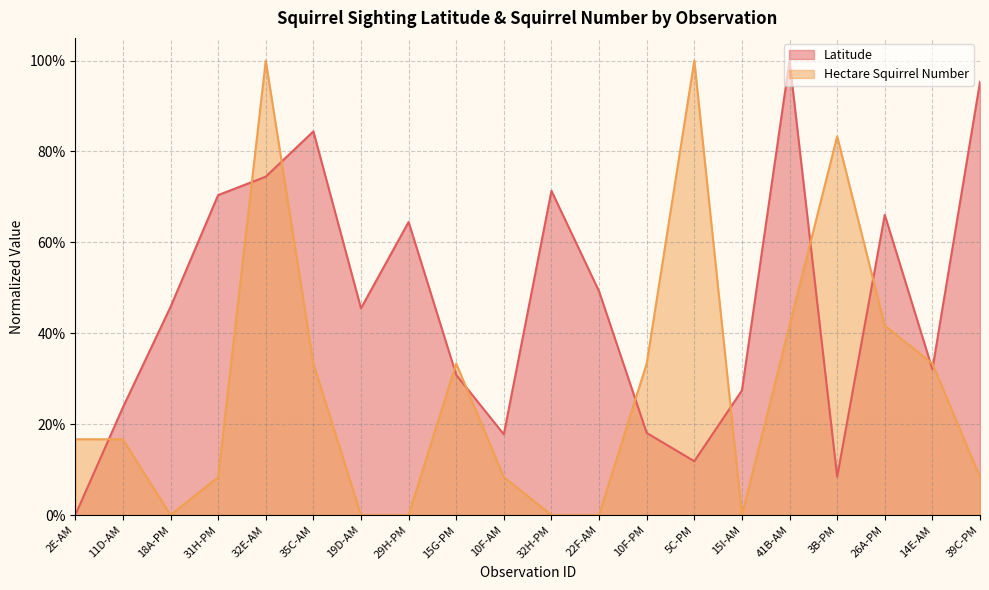

What is the difference between the maximum and minimum values in the Latitude series?

1.0